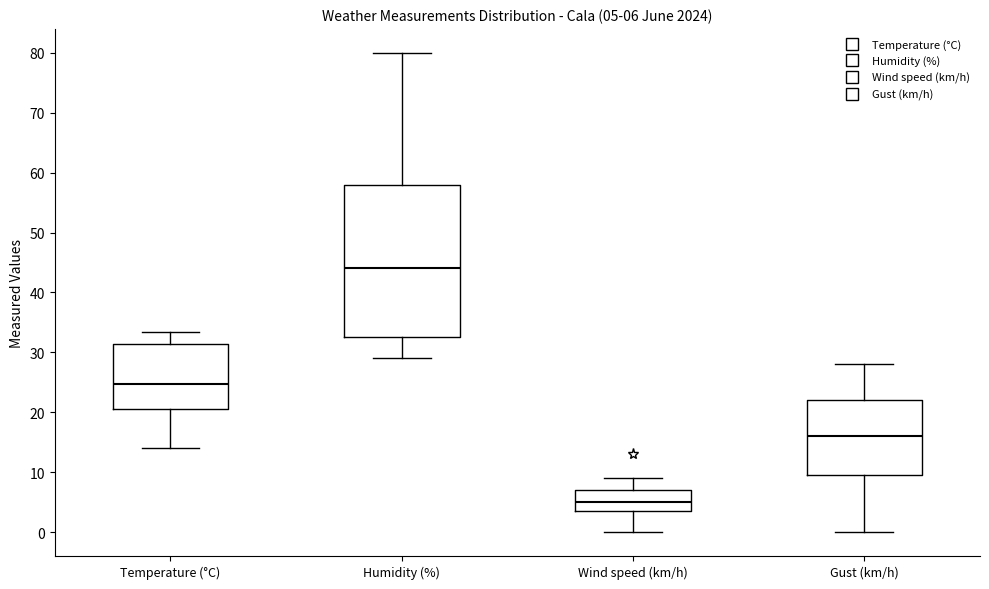

Which box's median line is the highest?

Humidity (%)